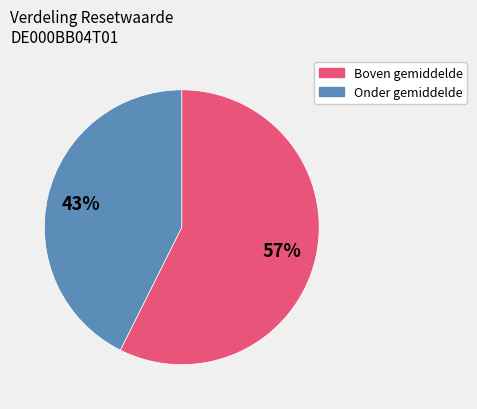

Is there any slice that represents more than half of the pie?

Yes